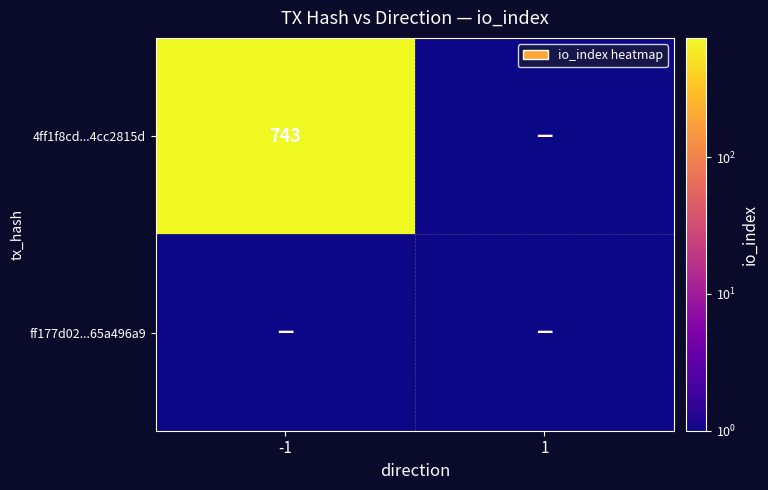

At how many categories does at least one series exceed 573?

1